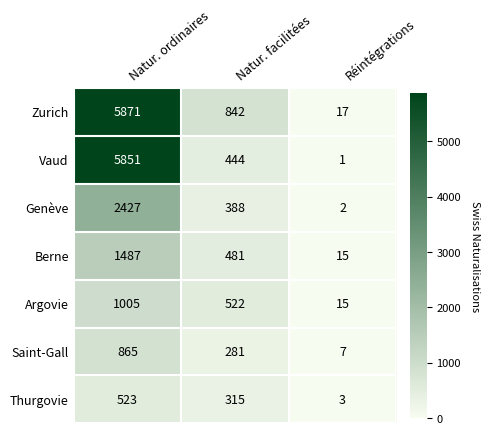

Rank the series by their maximum value, from highest to lowest.

Zurich, Vaud, Genève, Berne, Argovie, Saint-Gall, Thurgovie